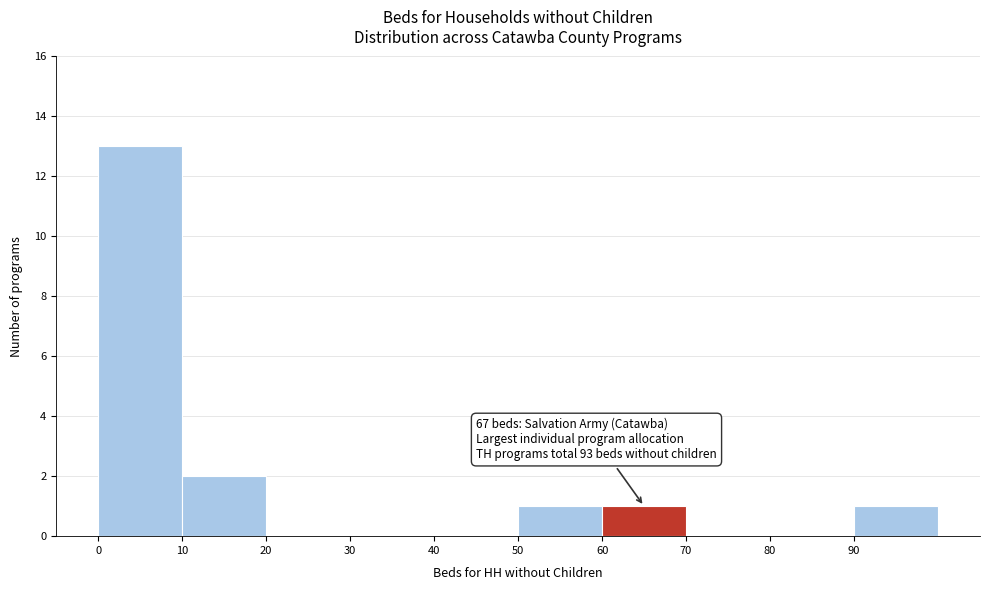

Over which range of the x-axis is the bar tallest?

0 to 10